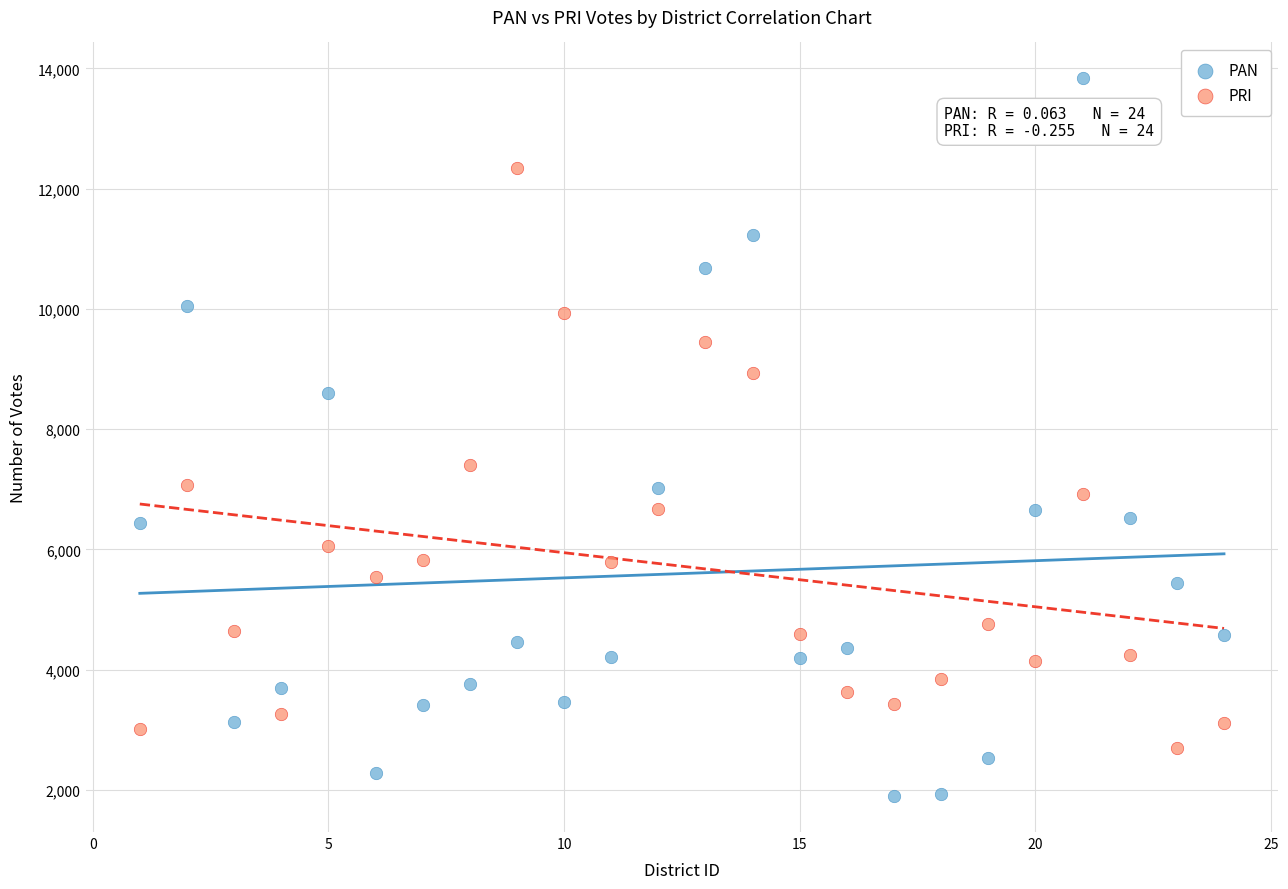

Which series reaches the maximum Y coordinate?

PAN